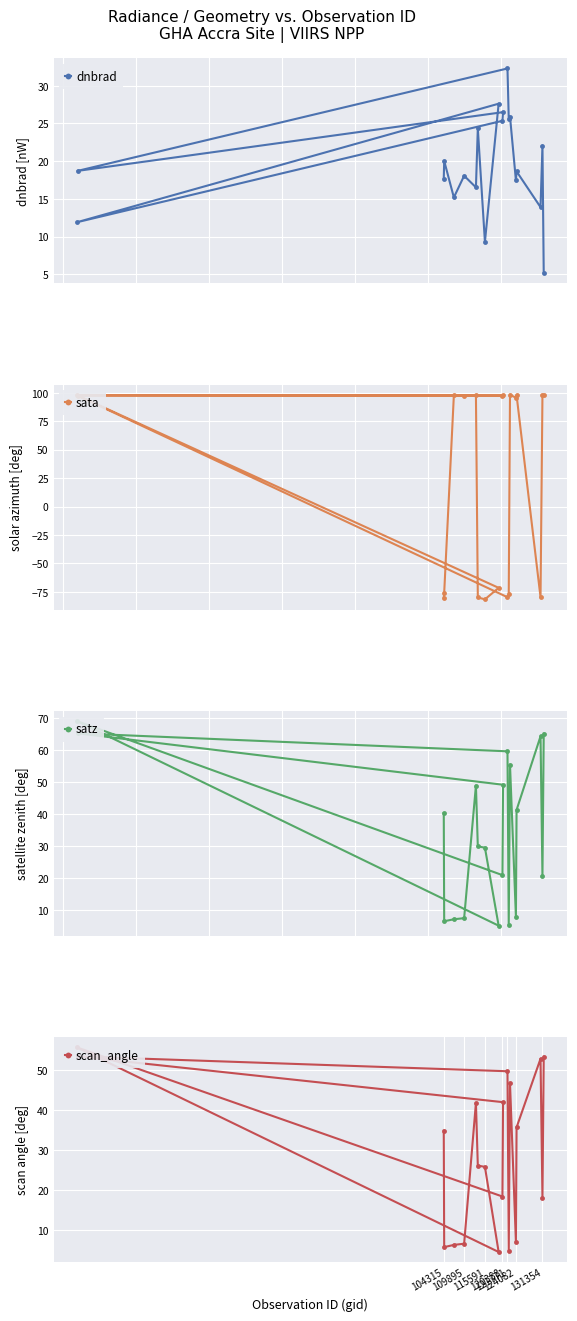

Where is satz nearest to the value 37?

104315